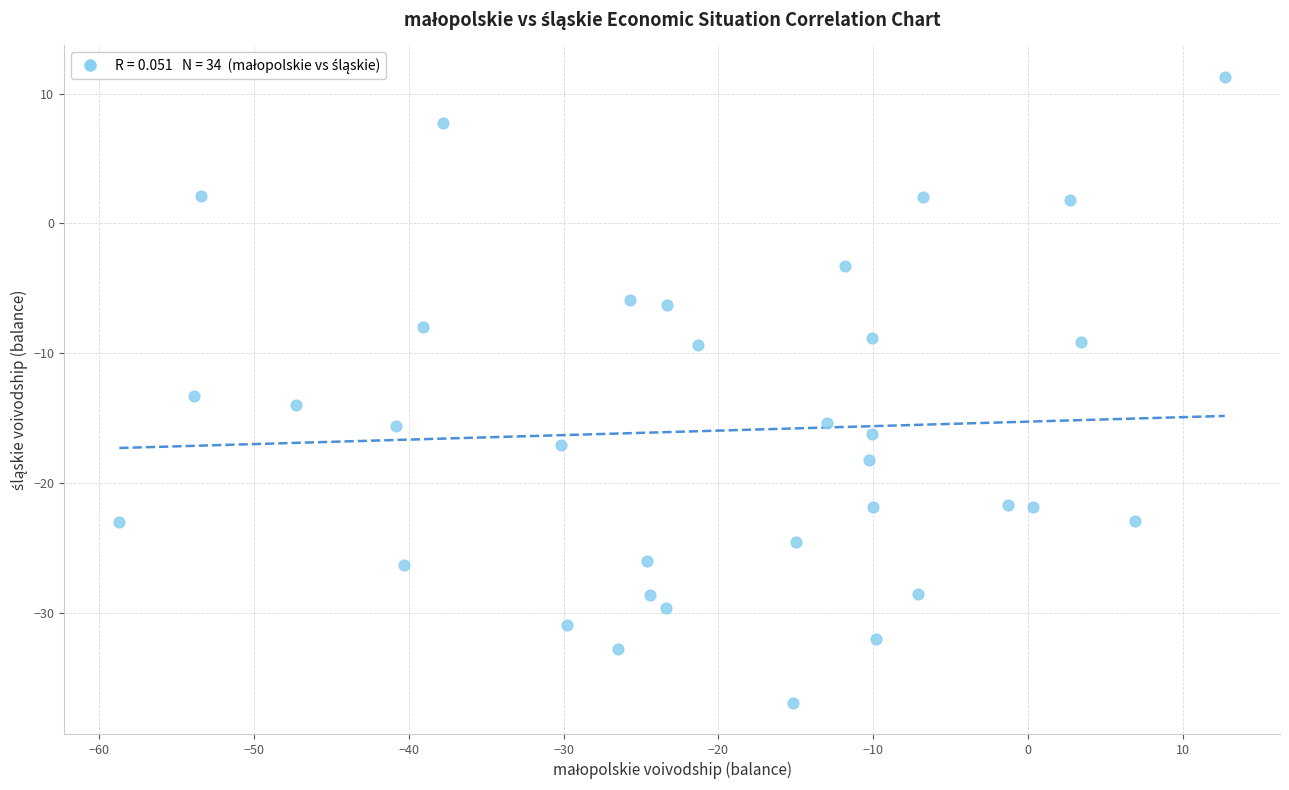

What is the range of X values (max minus min)?

71.4